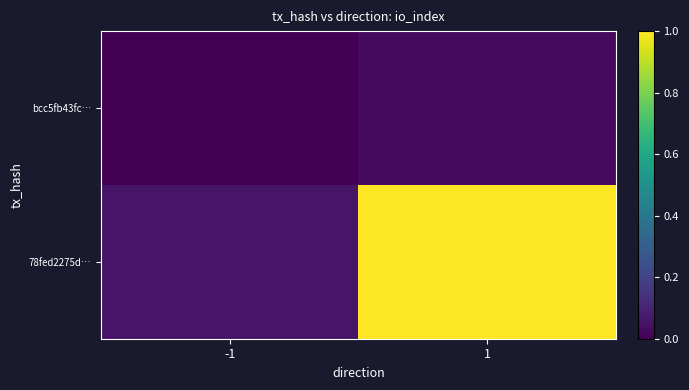

Which series has the largest total across all categories?

78fed2275d…